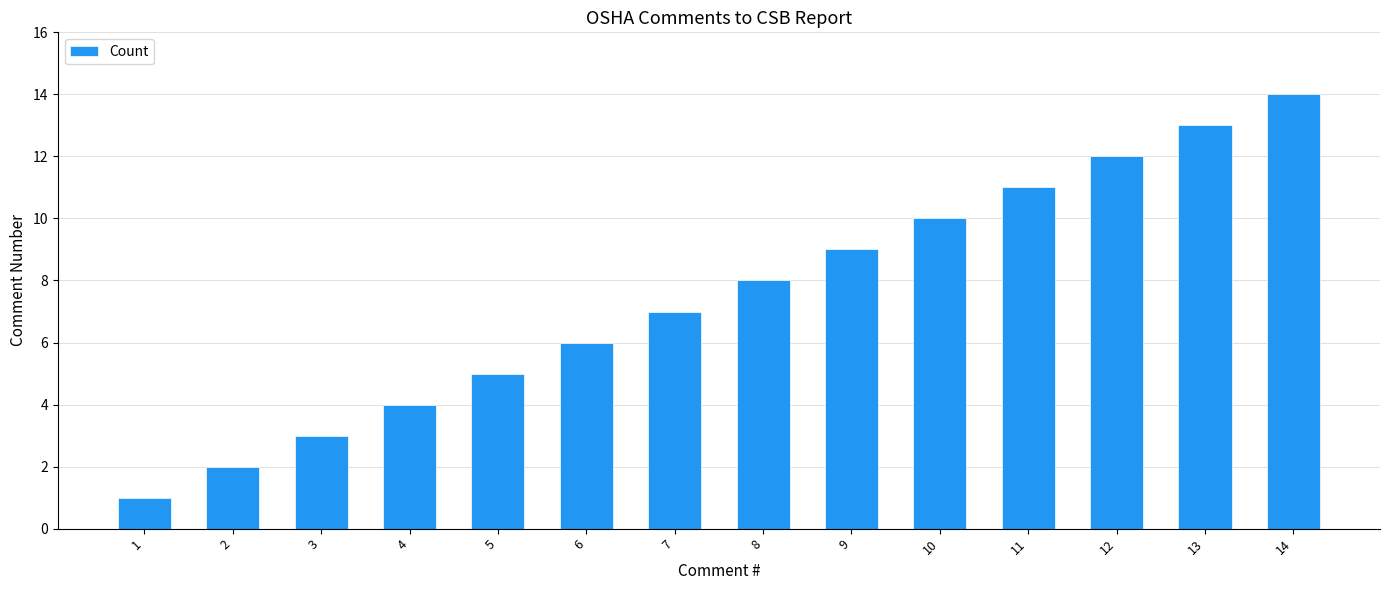

Are the bars grouped side by side (vs. stacked)?

No